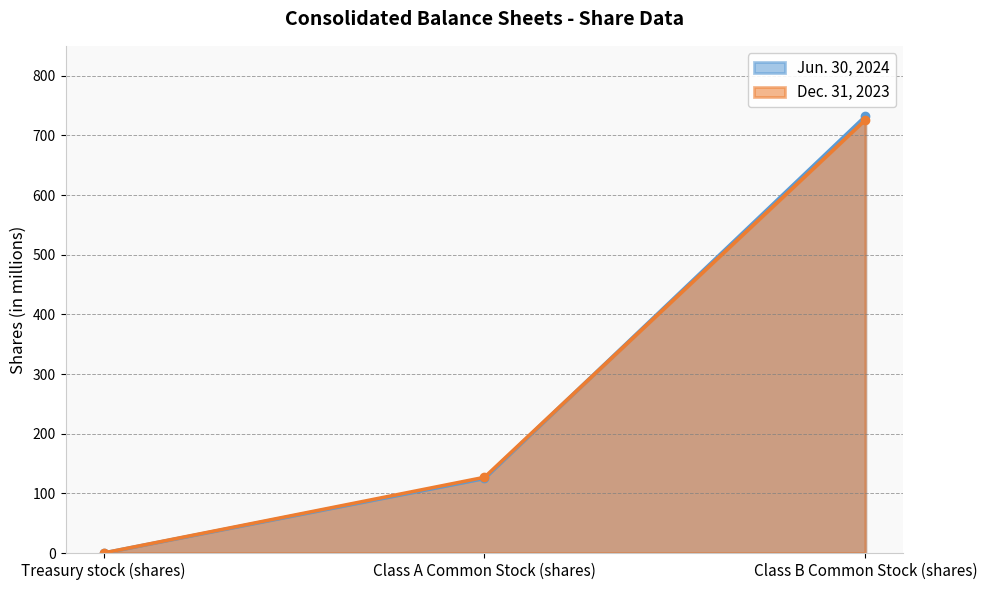

At which label does Dec. 31, 2023 first exceed 127?

Class B Common Stock (shares)